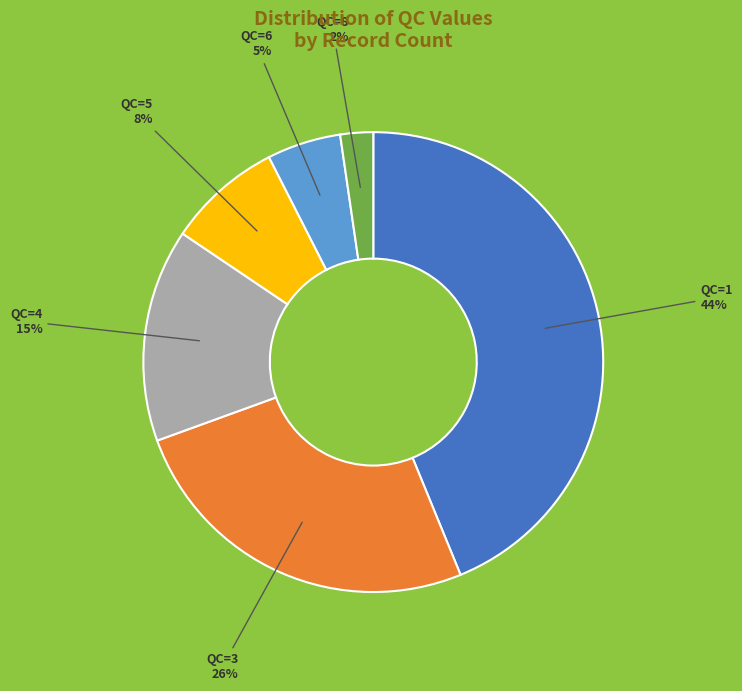

To the nearest percent, what is the average slice percentage?

17%